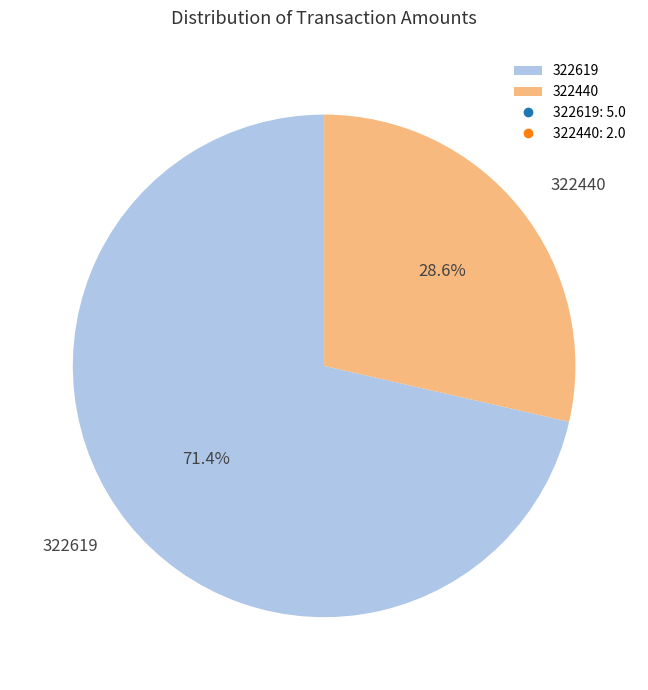

Rank the categories by value from lowest to highest.

322440, 322619